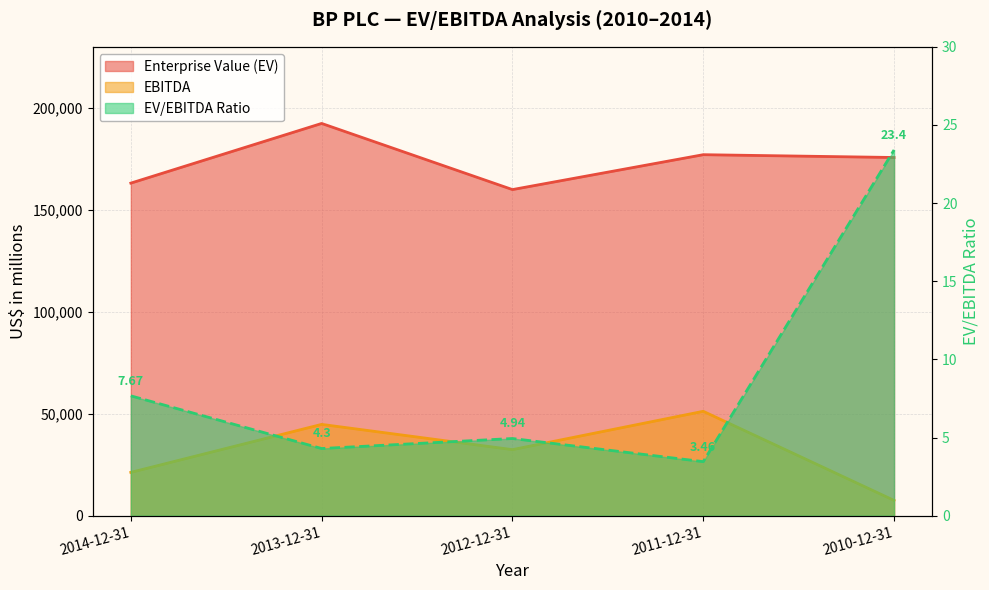

Rank the series by their maximum value, from highest to lowest.

Enterprise Value (EV), EBITDA, EV/EBITDA